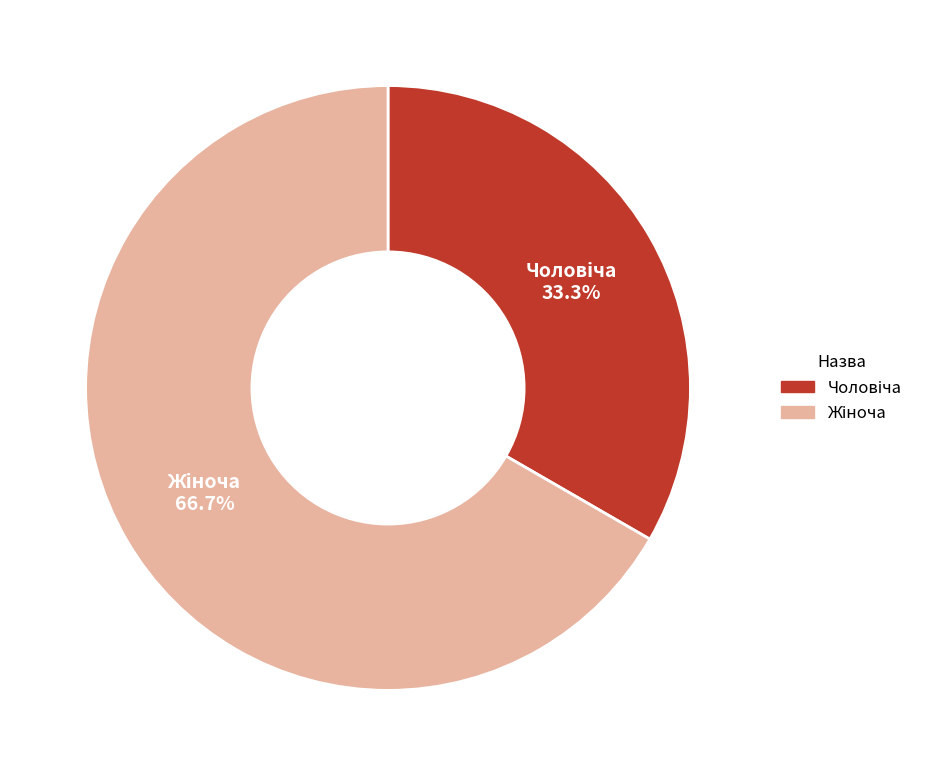

Does any single category account for the majority?

Yes